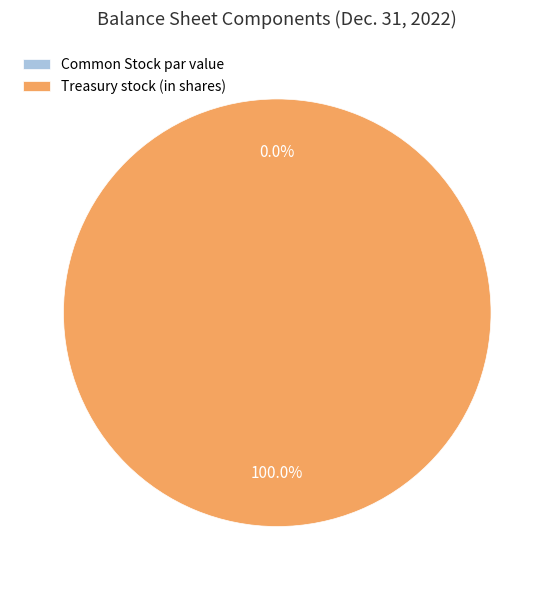

Combined, what portion of the pie is Treasury stock (in shares) and Common Stock par value?

100.0%